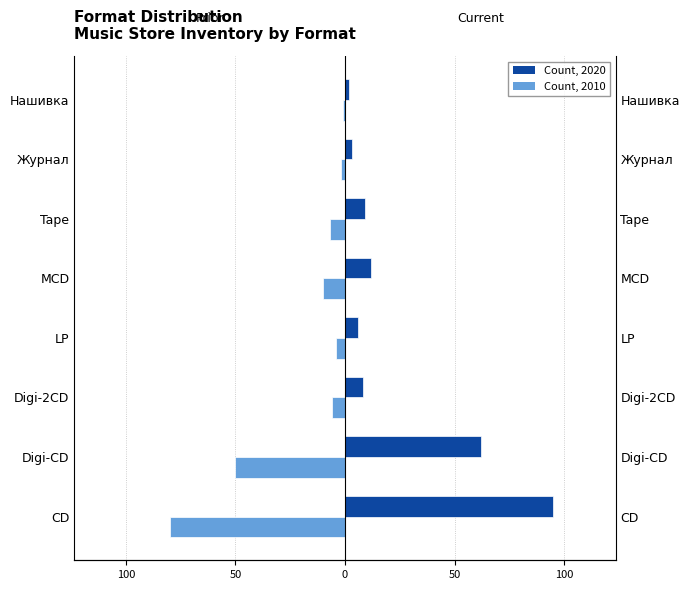

Which series has the largest total across all categories?

Count, 2020